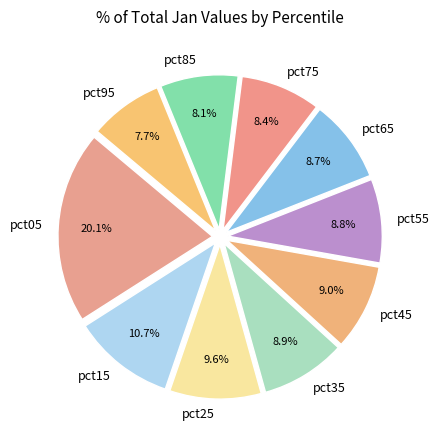

Is pct45 the majority of the pie?

No